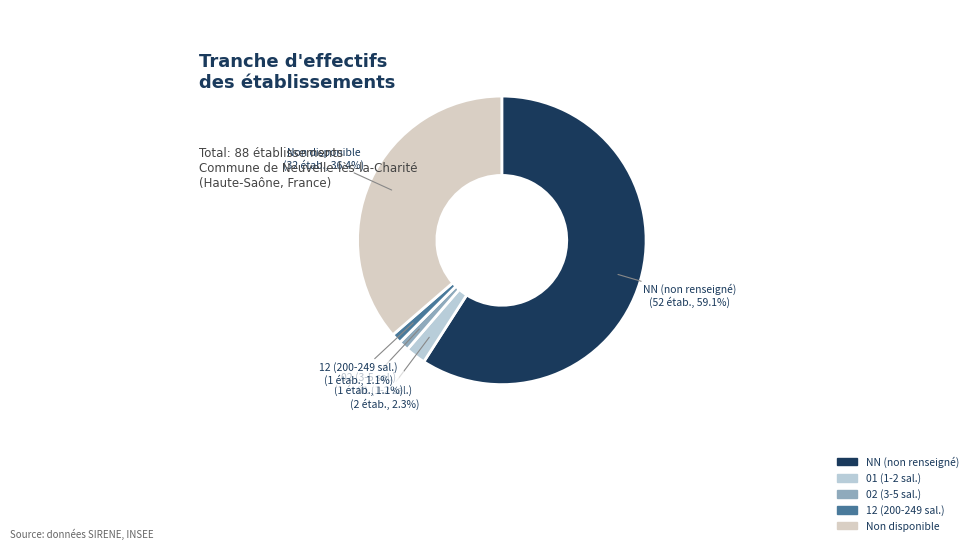

Does NN (non renseigné) represent more than half of the total?

Yes